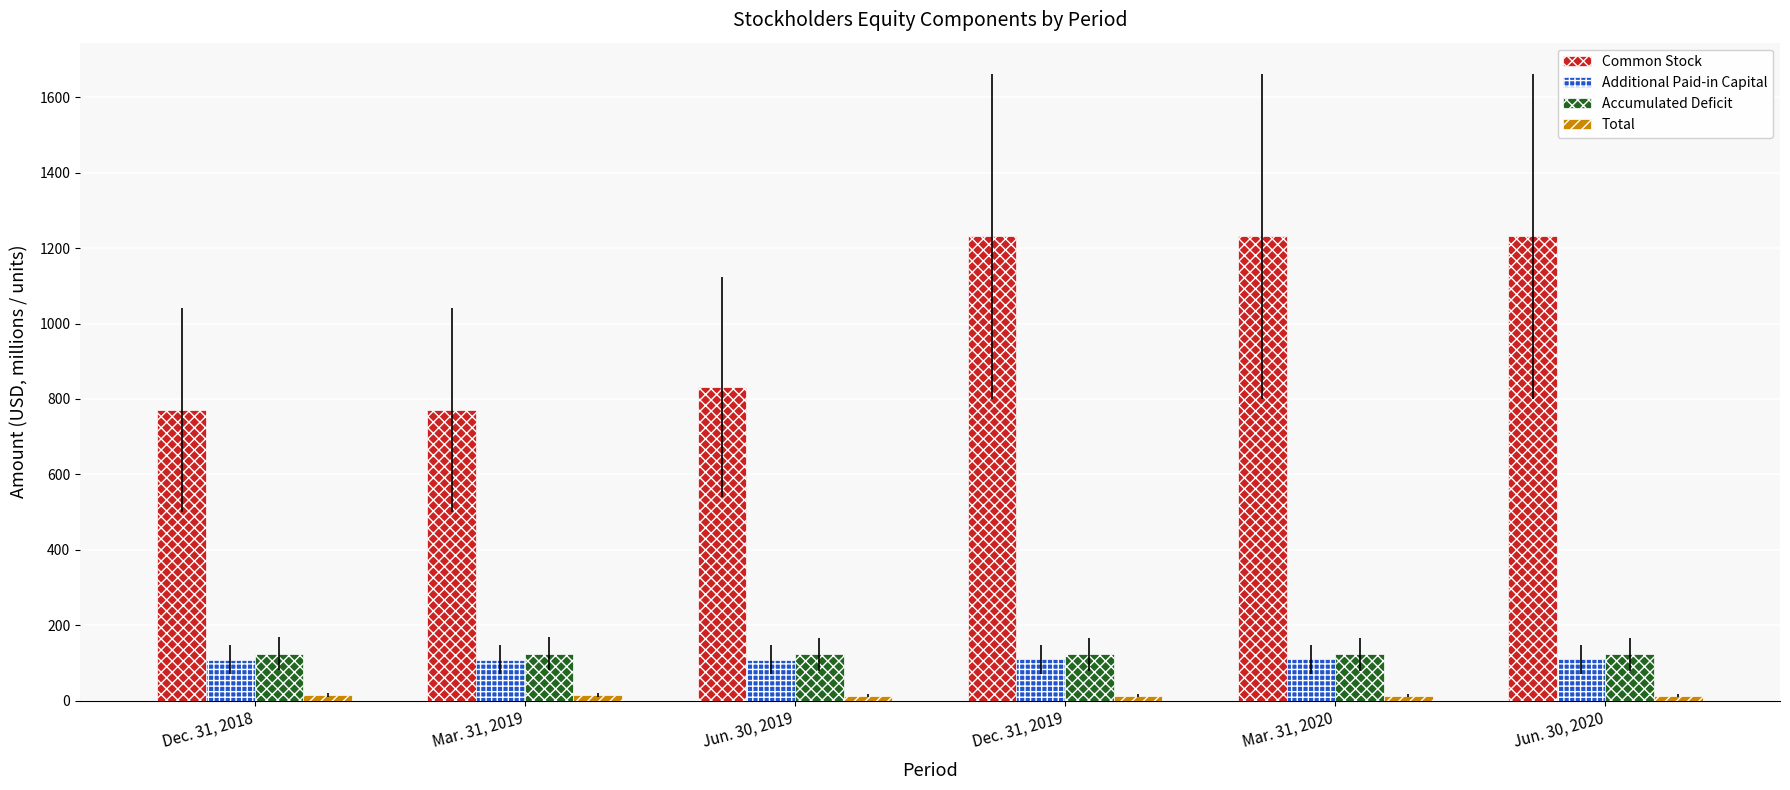

Which series has the largest range (max minus min)?

Common Stock